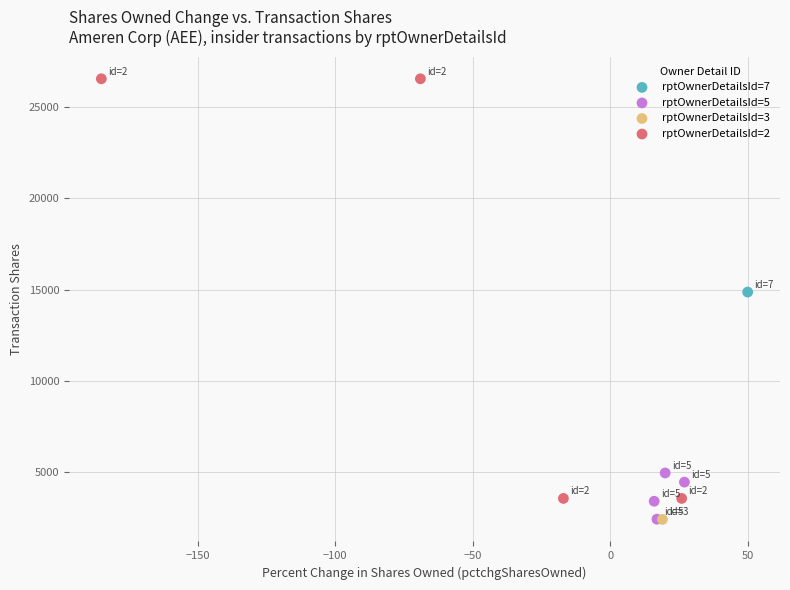

What are all the series names shown in the legend?

rptOwnerDetailsId=7, rptOwnerDetailsId=5, rptOwnerDetailsId=3, rptOwnerDetailsId=2